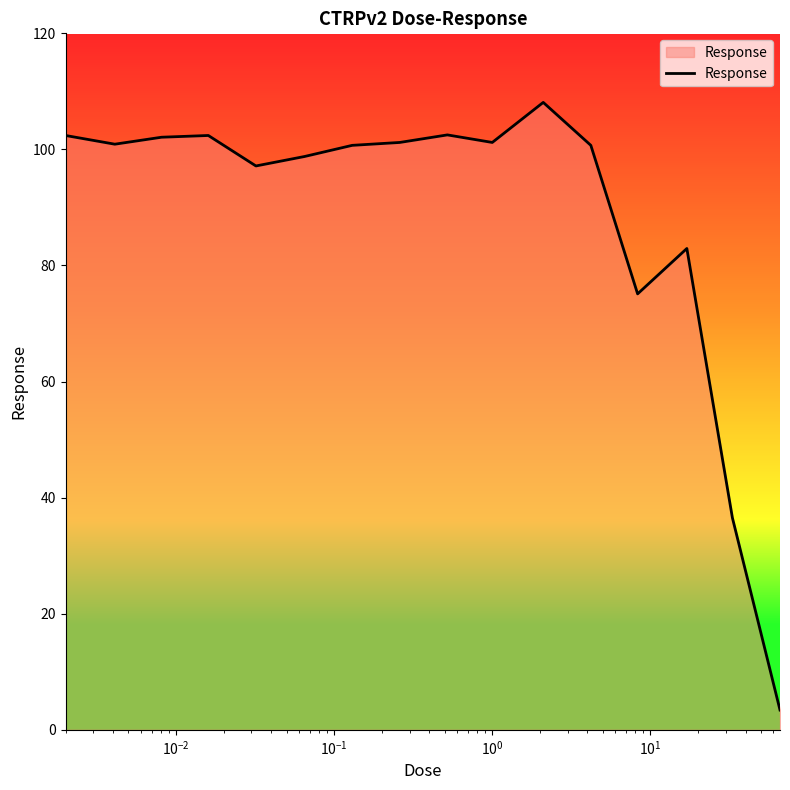

What is the smallest value displayed?

3.4